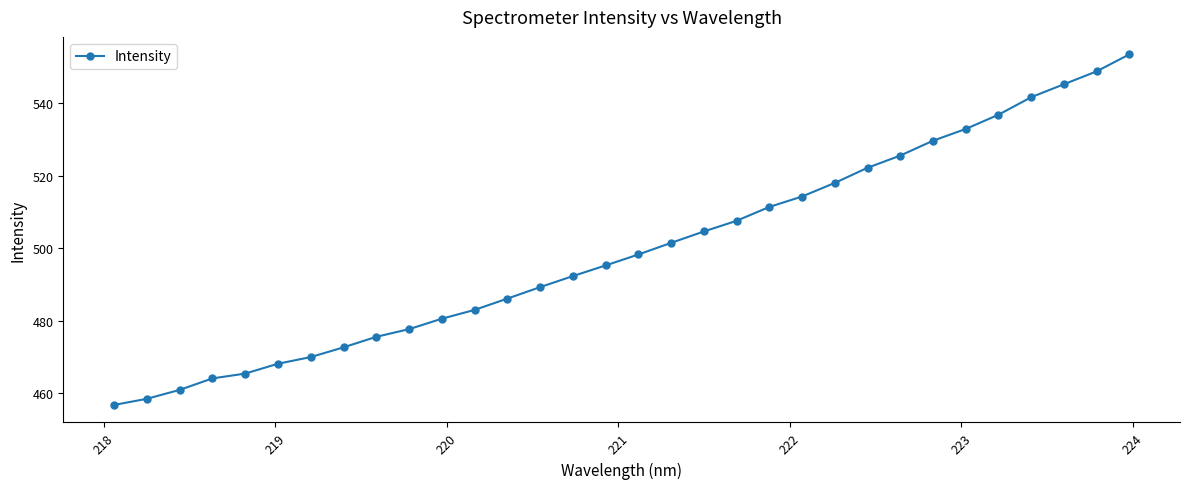

What is the difference between the maximum and minimum values?

96.7